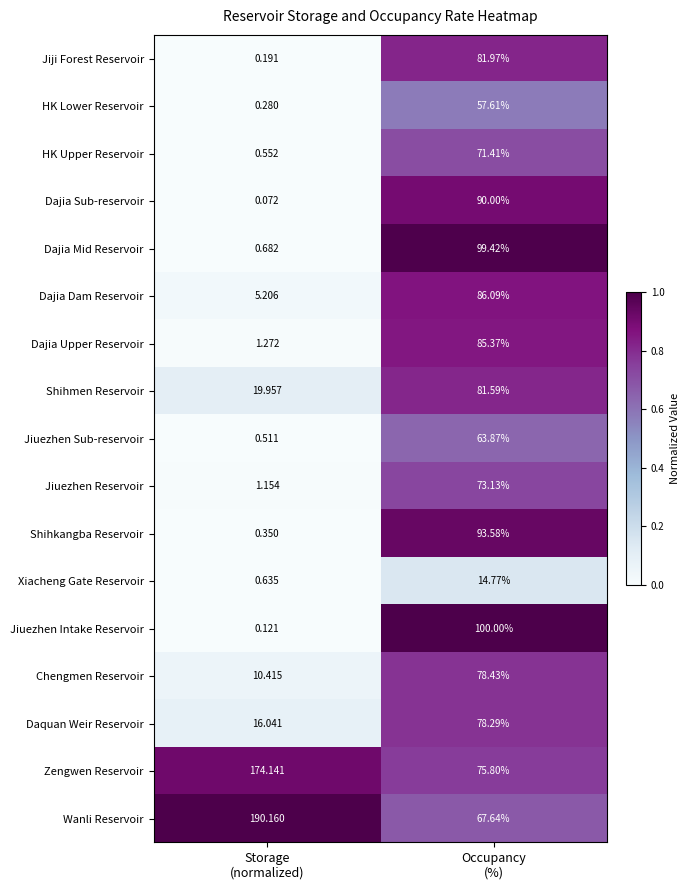

At which category is the sum across all series the highest?

Occupancy
(%)